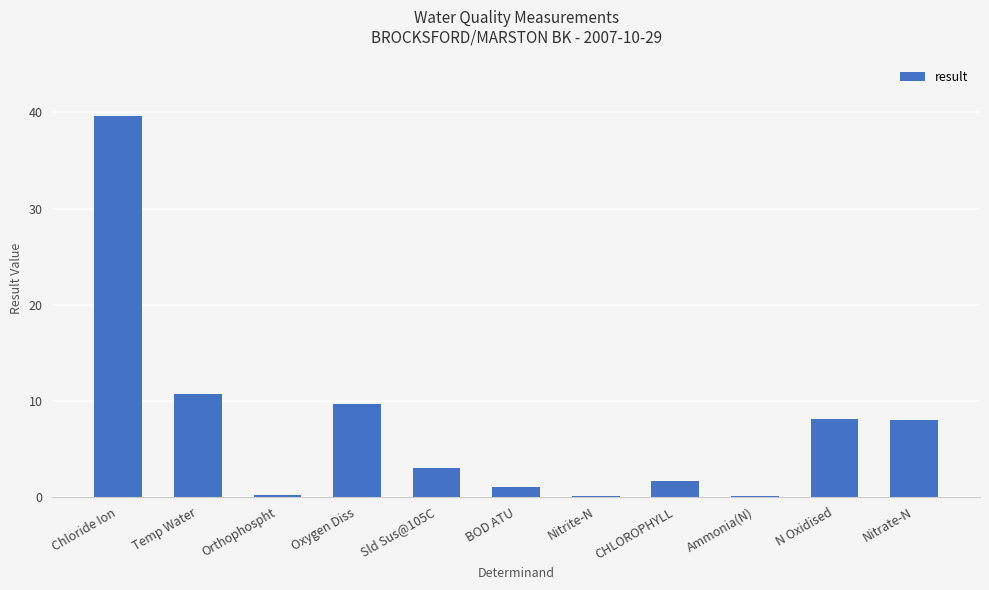

What is the maximum value shown in the chart?

39.6